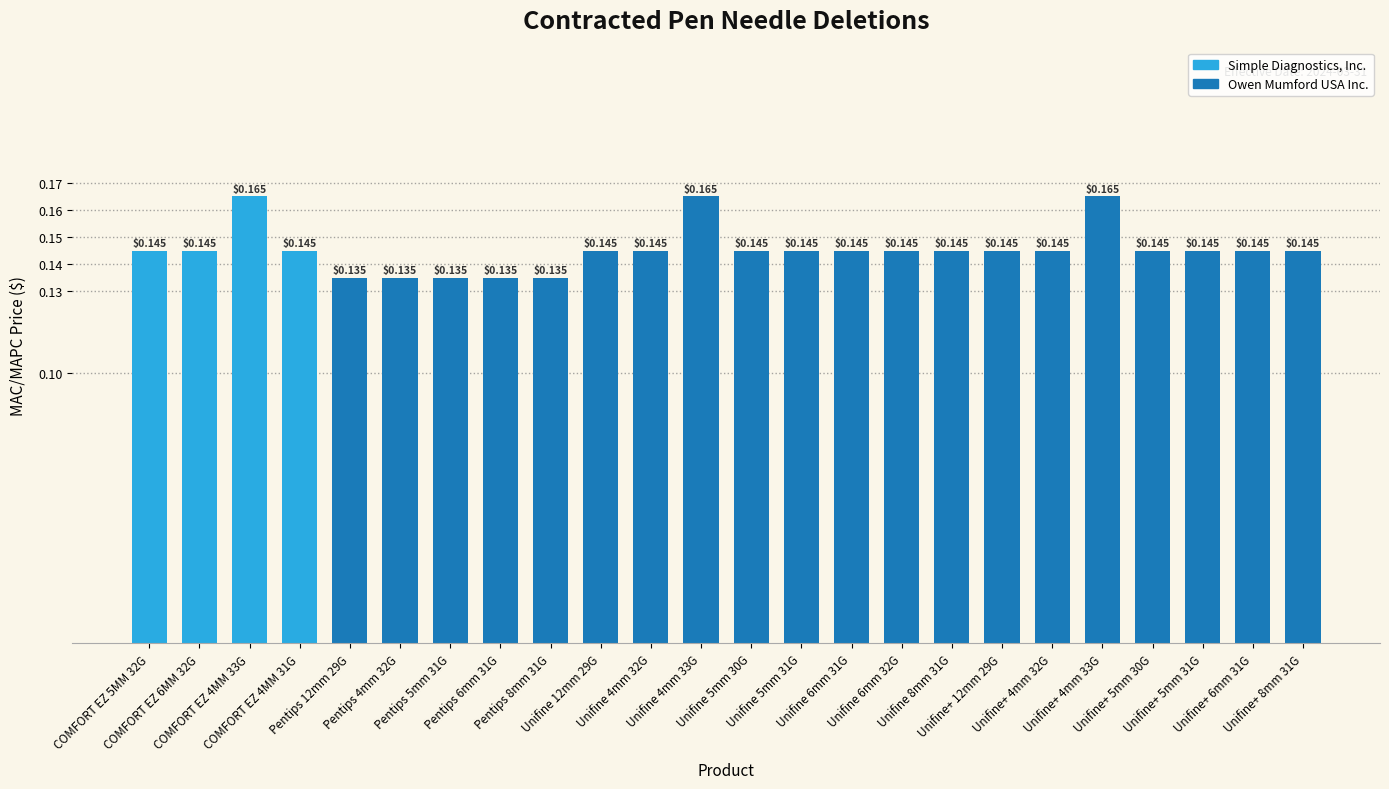

Reading left to right, extract all data points from this chart.

COMFORT EZ 5MM 32G=0.1	COMFORT EZ 6MM 32G=0.1	COMFORT EZ 4MM 33G=0.2	COMFORT EZ 4MM 31G=0.1	Pentips 12mm 29G=0.1	Pentips 4mm 32G=0.1	Pentips 5mm 31G=0.1	Pentips 6mm 31G=0.1	Pentips 8mm 31G=0.1	Unifine 12mm 29G=0.1	Unifine 4mm 32G=0.1	Unifine 4mm 33G=0.2	Unifine 5mm 30G=0.1	Unifine 5mm 31G=0.1	Unifine 6mm 31G=0.1	Unifine 6mm 32G=0.1	Unifine 8mm 31G=0.1	Unifine+ 12mm 29G=0.1	Unifine+ 4mm 32G=0.1	Unifine+ 4mm 33G=0.2	Unifine+ 5mm 30G=0.1	Unifine+ 5mm 31G=0.1	Unifine+ 6mm 31G=0.1	Unifine+ 8mm 31G=0.1